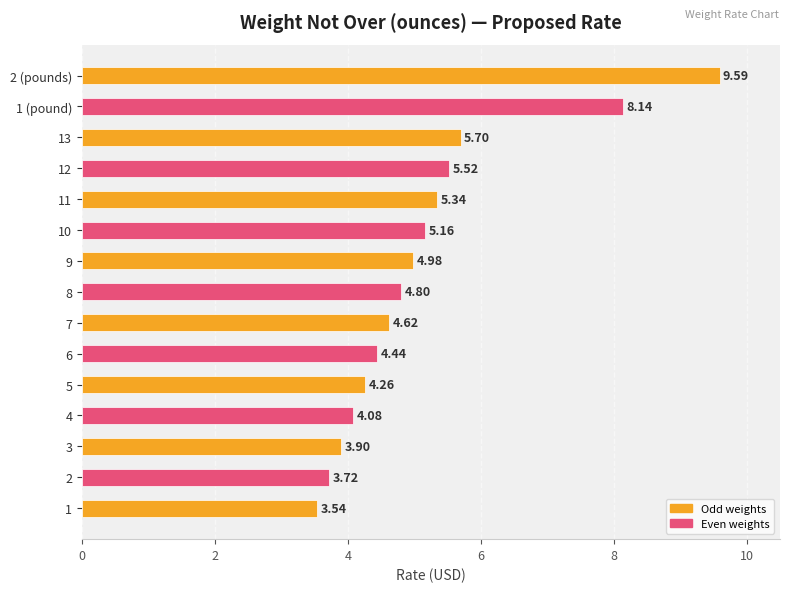

What is the difference between the maximum and second lowest values?

5.9